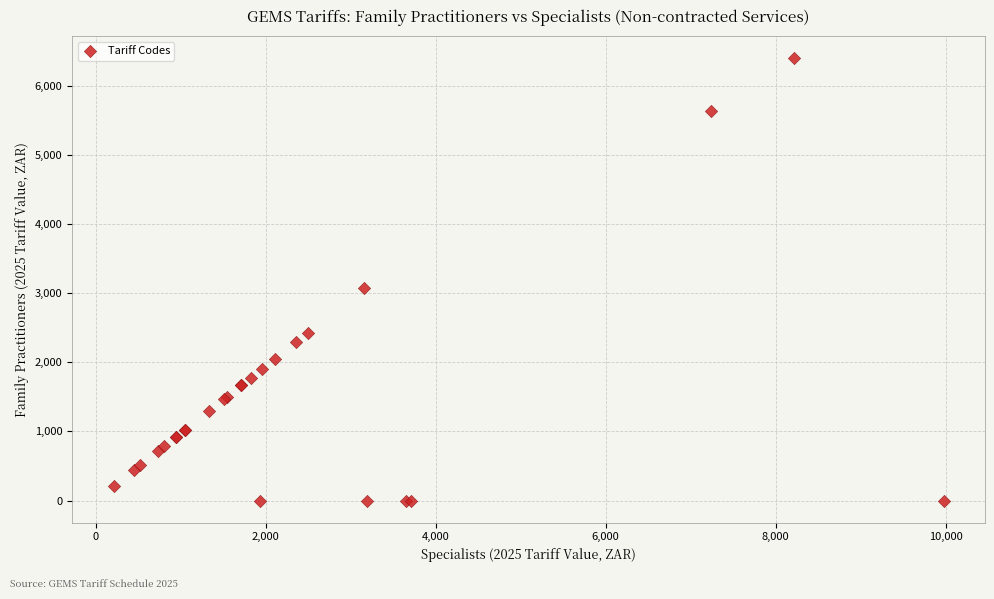

What Y value in the scatter plot is closest to 3199?

3076.8